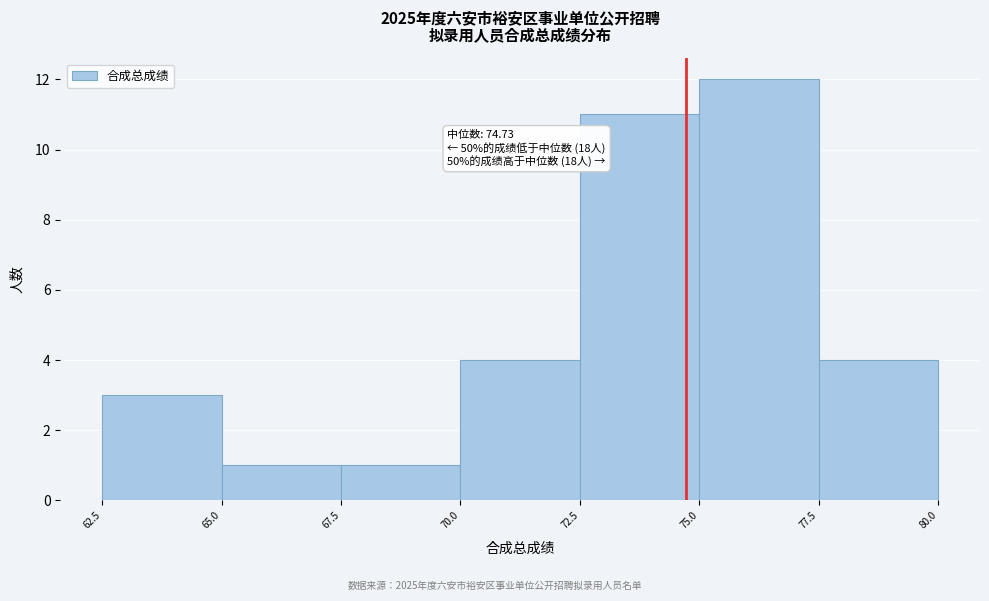

Over which range of the x-axis is the bar tallest?

75.0 to 77.5